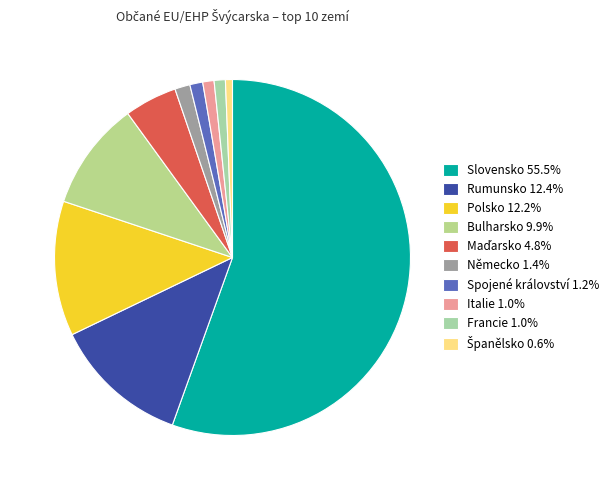

How many slices are in this pie chart?

10